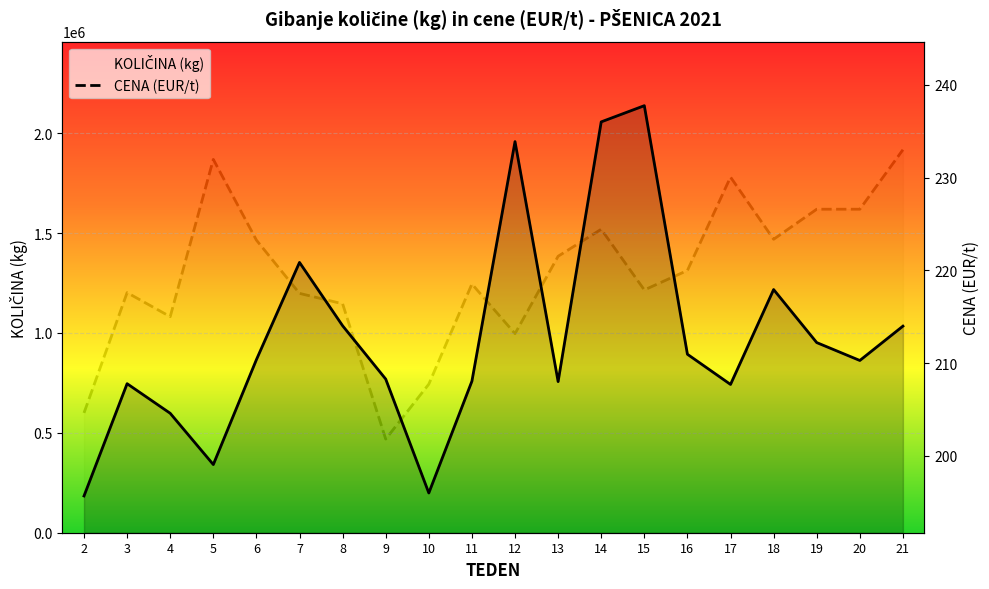

True or false: CENA (EUR/t) and KOLIČINA (kg) cross at least once.

False